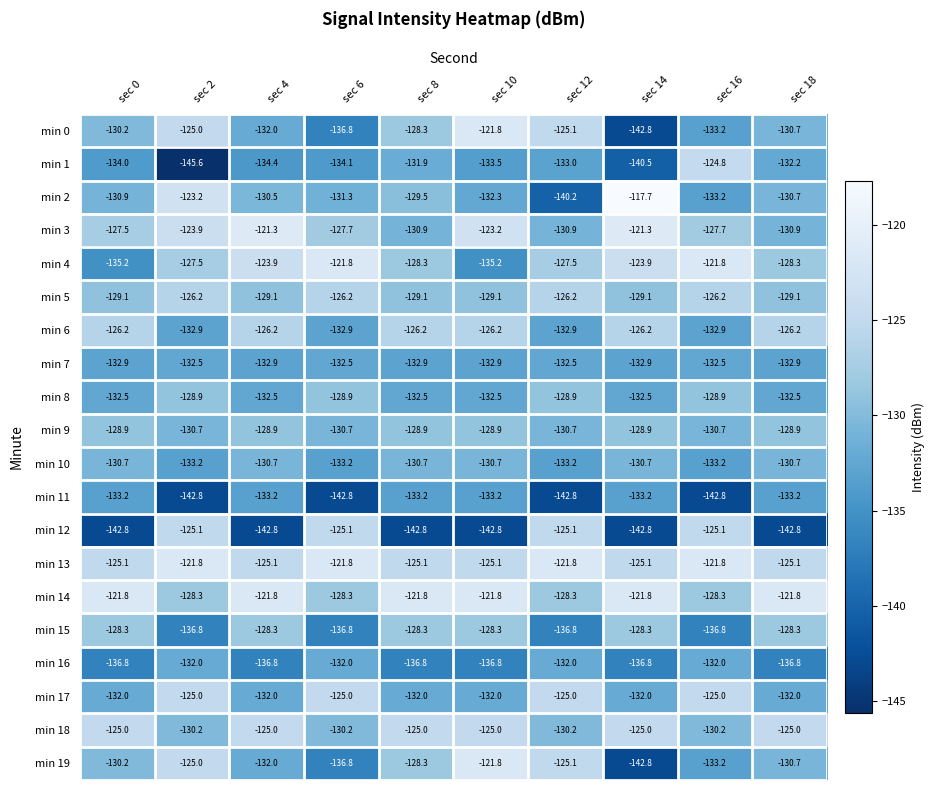

What is the sum of all min 5 values?

-1279.4